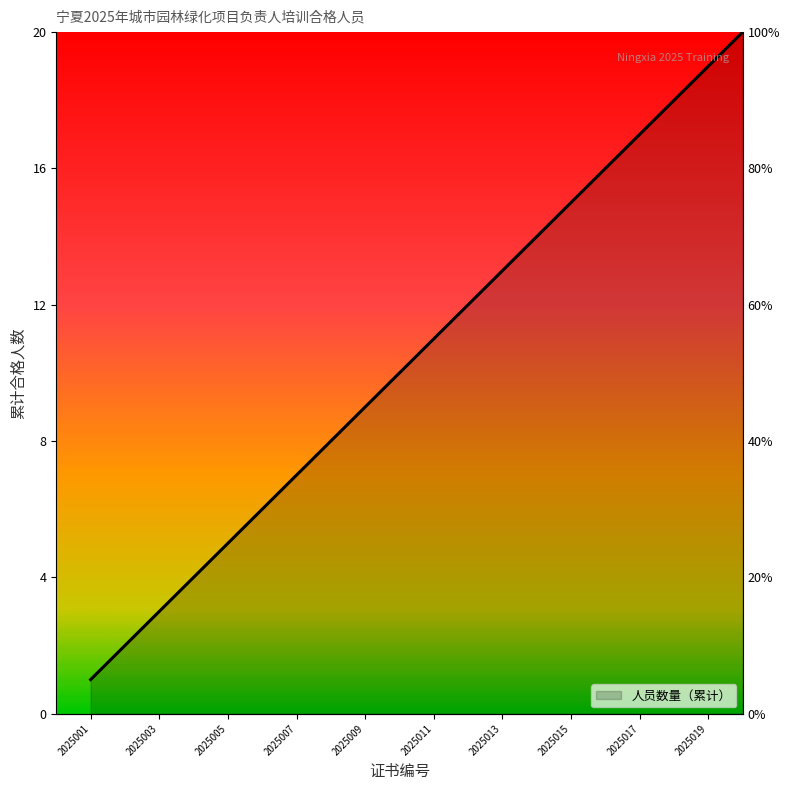

What is the average value?

10